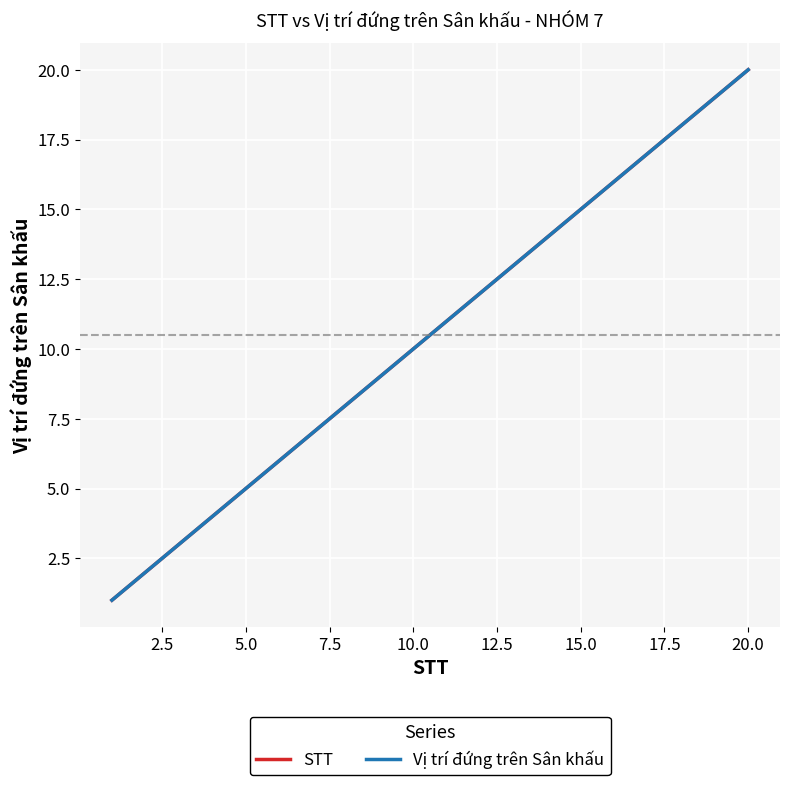

Does the chart have visible grid lines?

Yes